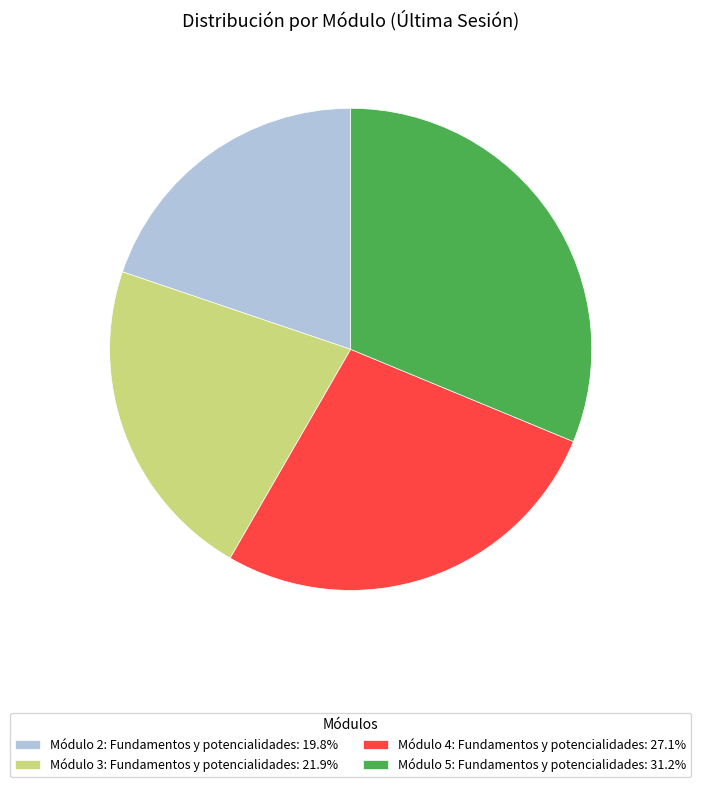

What is the ratio of the value at Módulo 3: Fundamentos y potencialidades: 21.9% to the value at Módulo 2: Fundamentos y potencialidades: 19.8%?

1.1